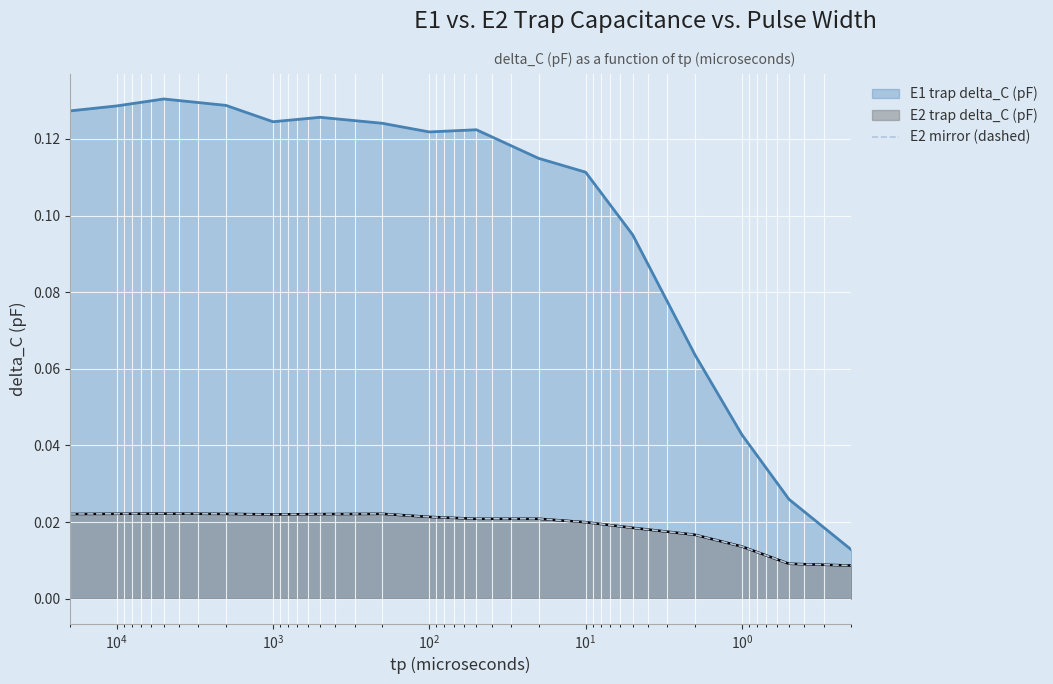

True or false: there are more than 2 points higher than both neighbors.

True